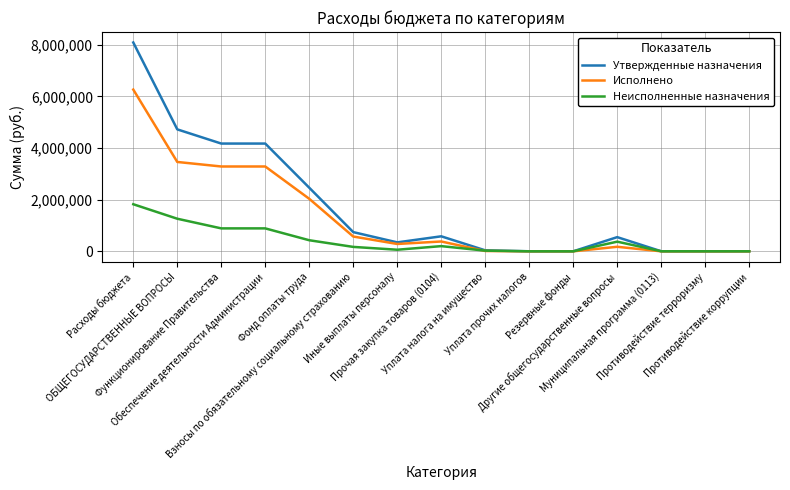

Is the value of Исполнено at Прочая закупка товаров (0104) greater than the value of Утвержденные назначения at Другие общегосударственные вопросы?

No